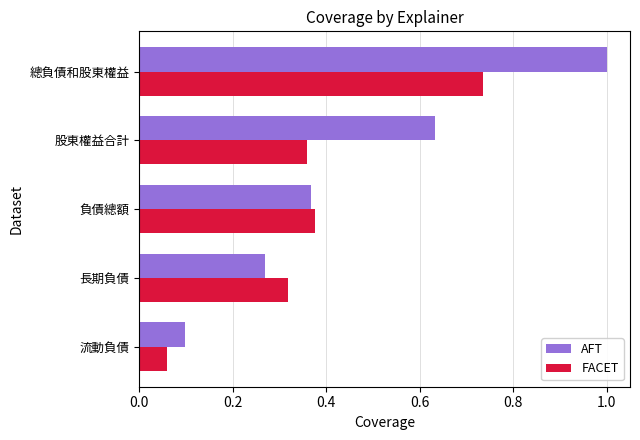

The value of AFT at 流動負債 is 0.1. True or false?

True